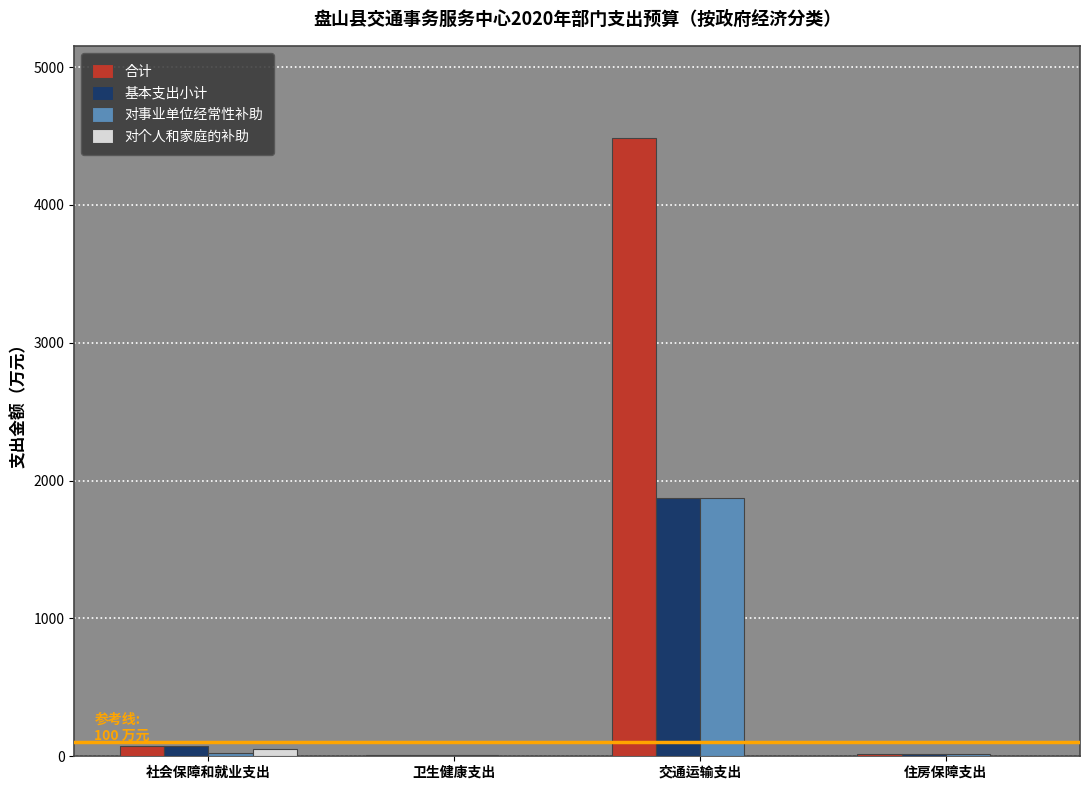

Which category has the highest value in the 对事业单位经常性补助 series?

交通运输支出